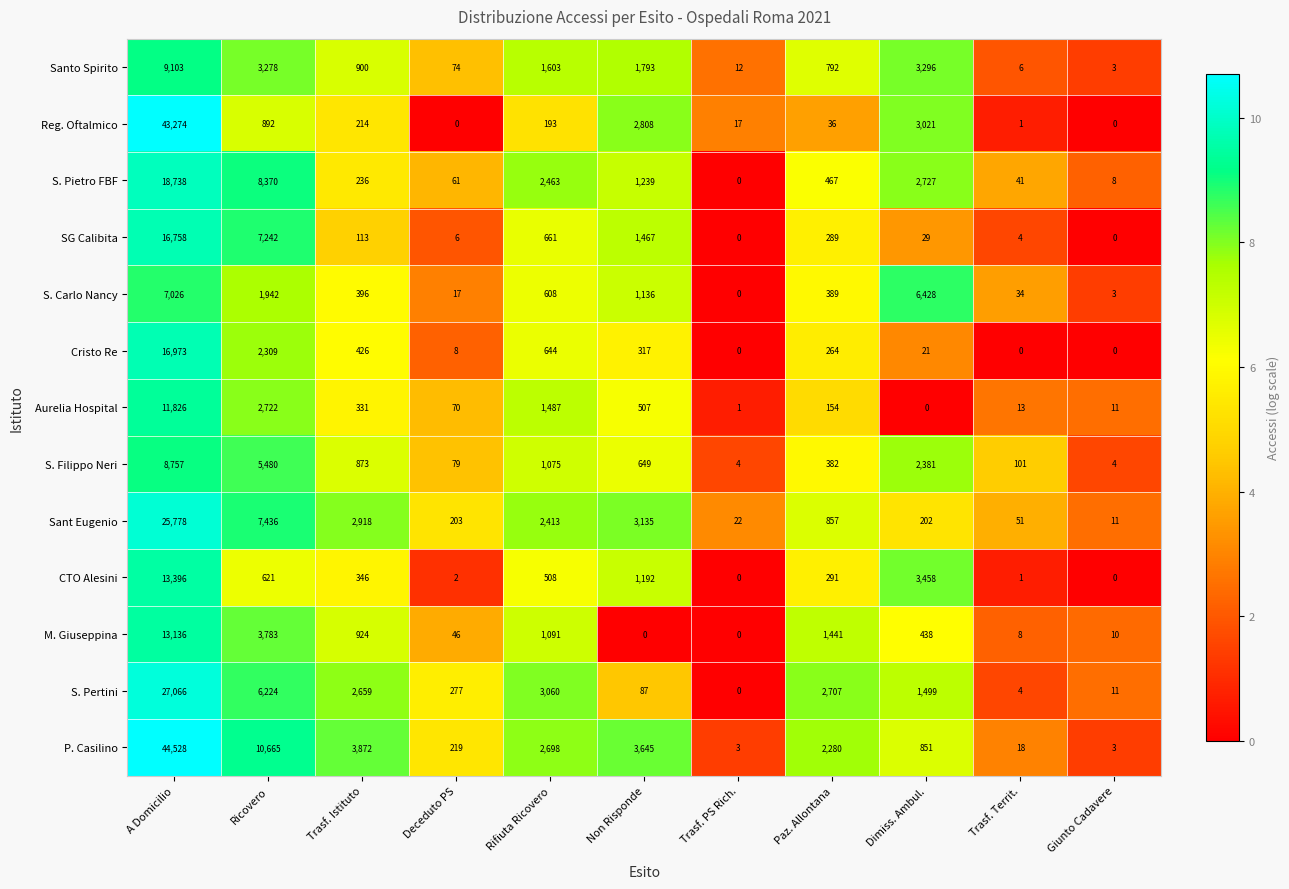

Where is S. Carlo Nancy nearest to the value 3513?

Ricovero